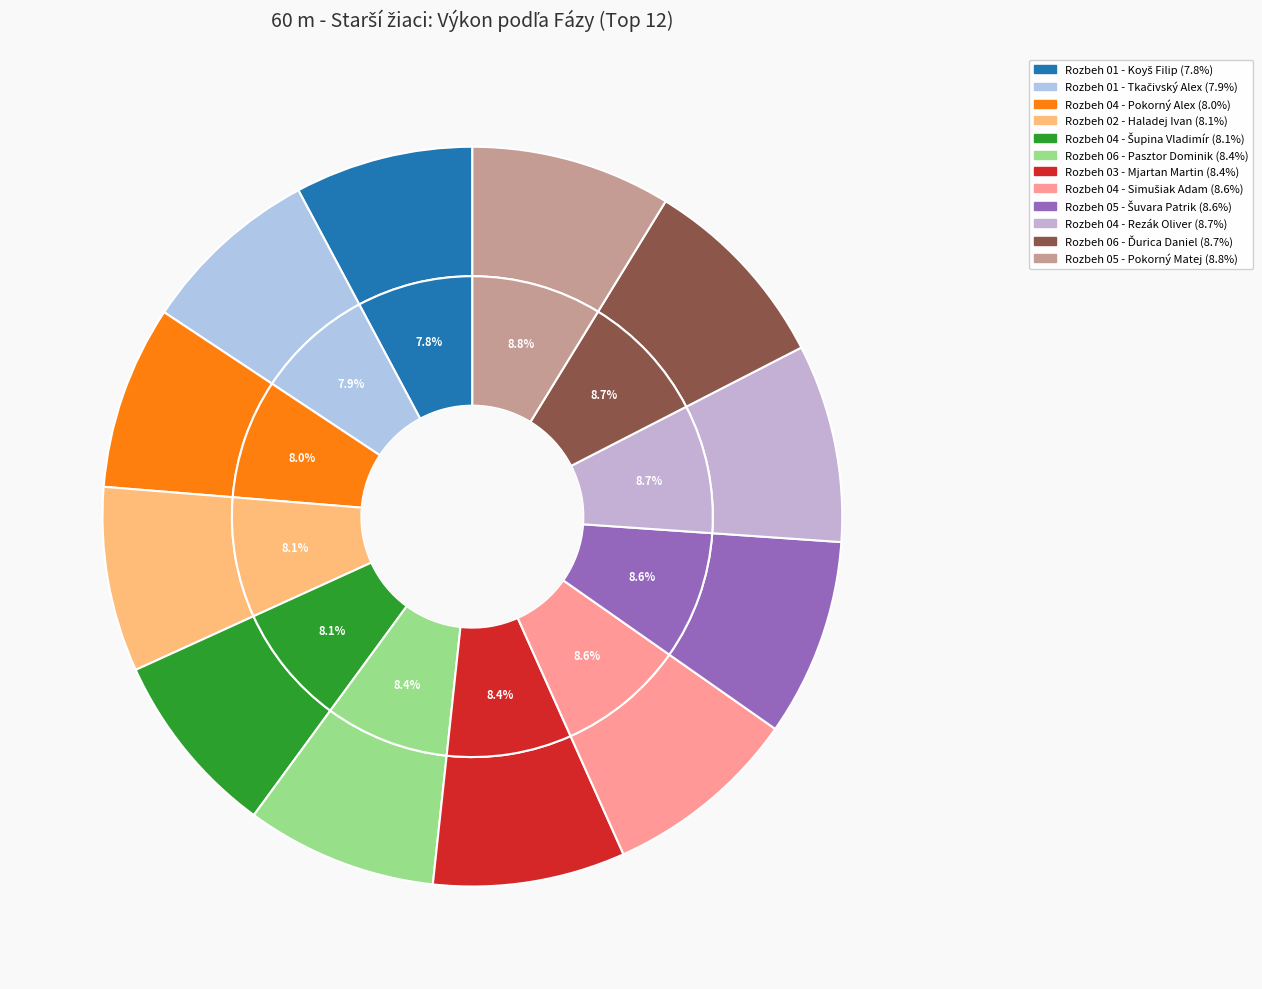

To the nearest percent, what percentage of the pie is Rozbeh 06 - Ďurica Daniel?

9%